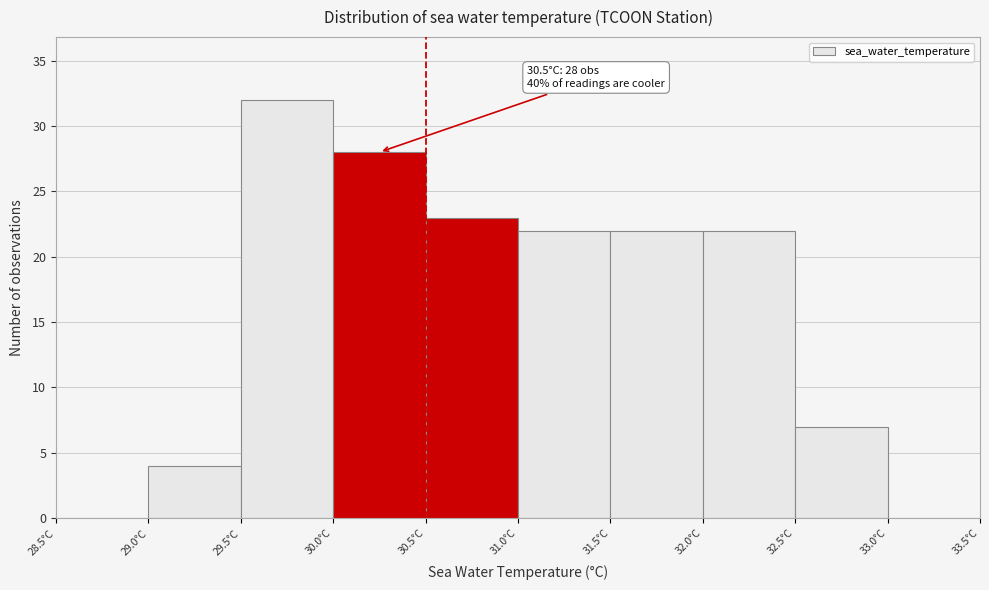

Which range on the x-axis has the tallest bar?

29.5 to 30.0